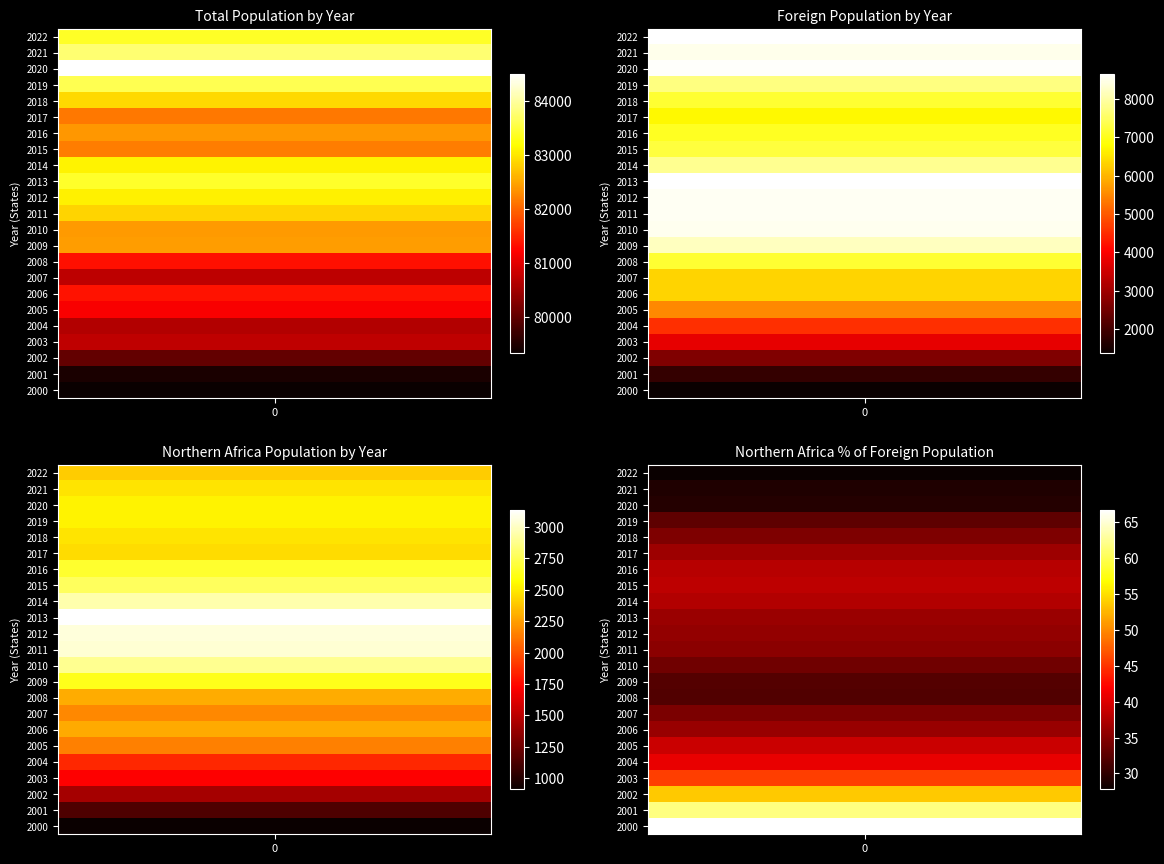

Which has a higher value, 2000 or 2005?

2005